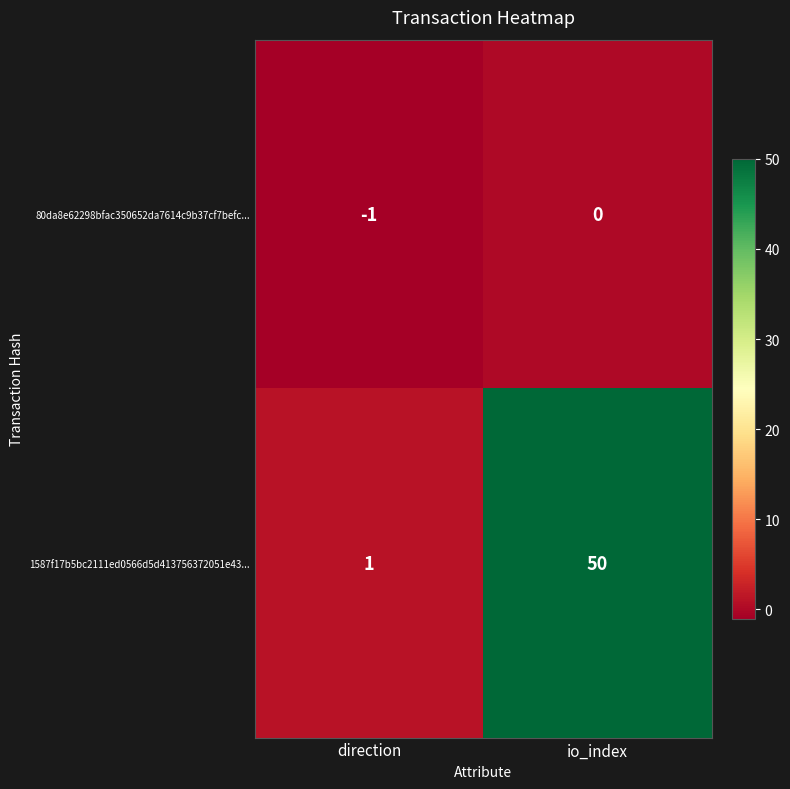

At how many categories does at least one series exceed 43?

1